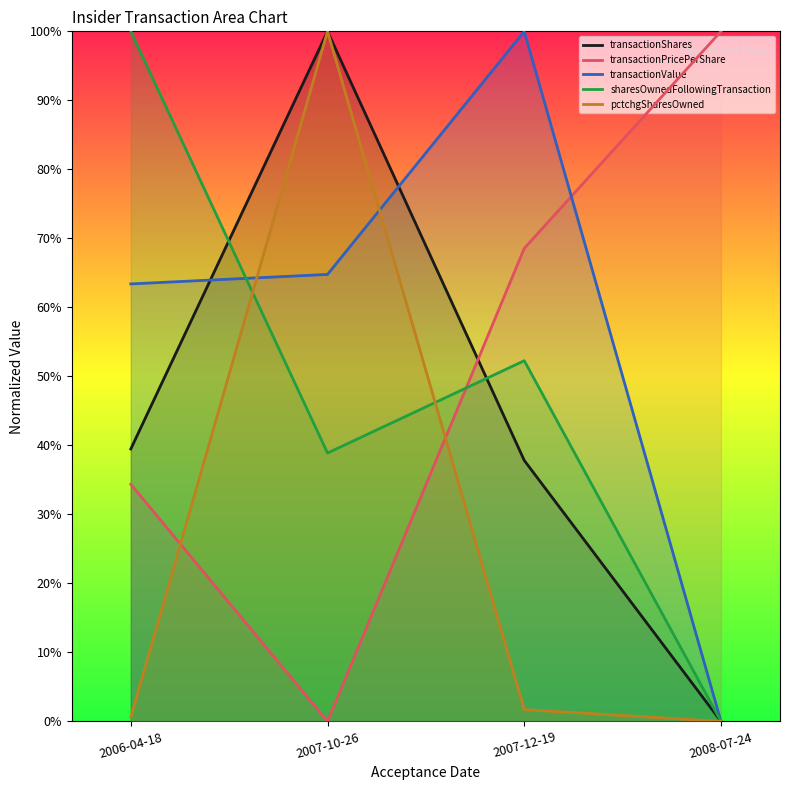

Reading left to right, what are all the values shown in this chart?

transactionShares: 39.5	100.0	37.8	0.0
transactionPricePerShare: 34.4	0.0	68.5	100.0
transactionValue: 63.4	64.8	100.0	0.0
sharesOwnedFollowingTransaction: 100.0	38.9	52.3	0.0
pctchgSharesOwned: 0.6	100.0	1.7	0.0